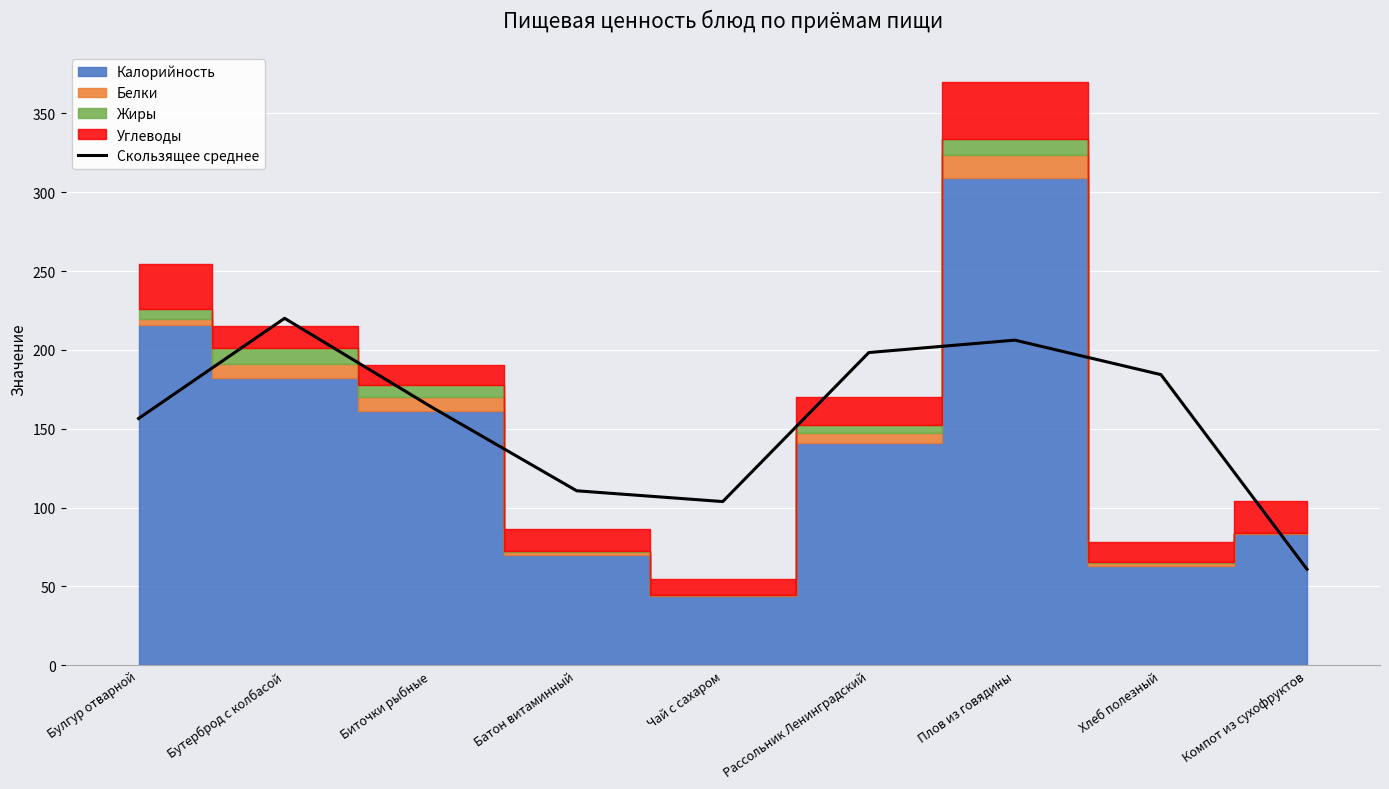

What is the label of the 5th point from the right?

Чай с сахаром